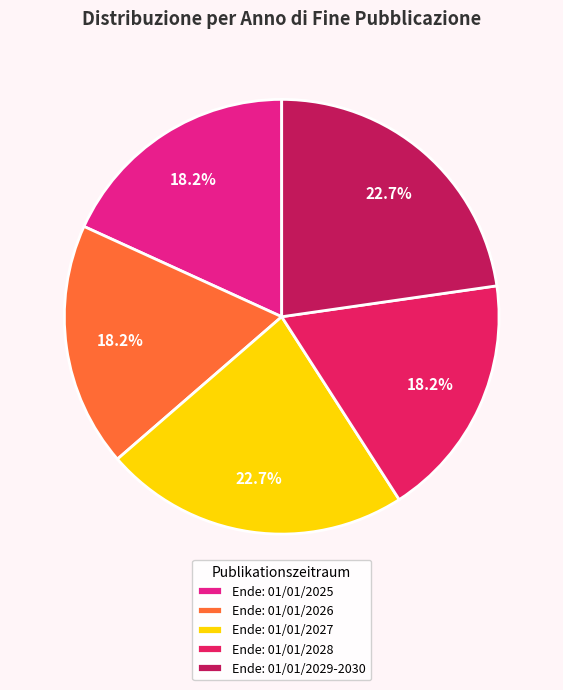

Does Ende: 01/01/2025 represent more than half of the total?

No